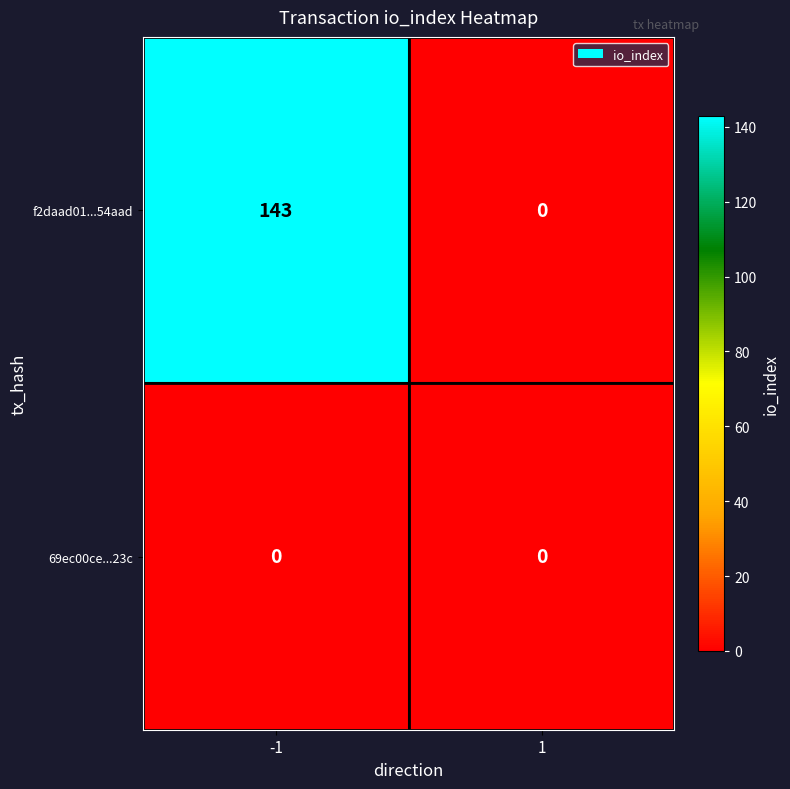

At which category is the sum across all series the highest?

-1